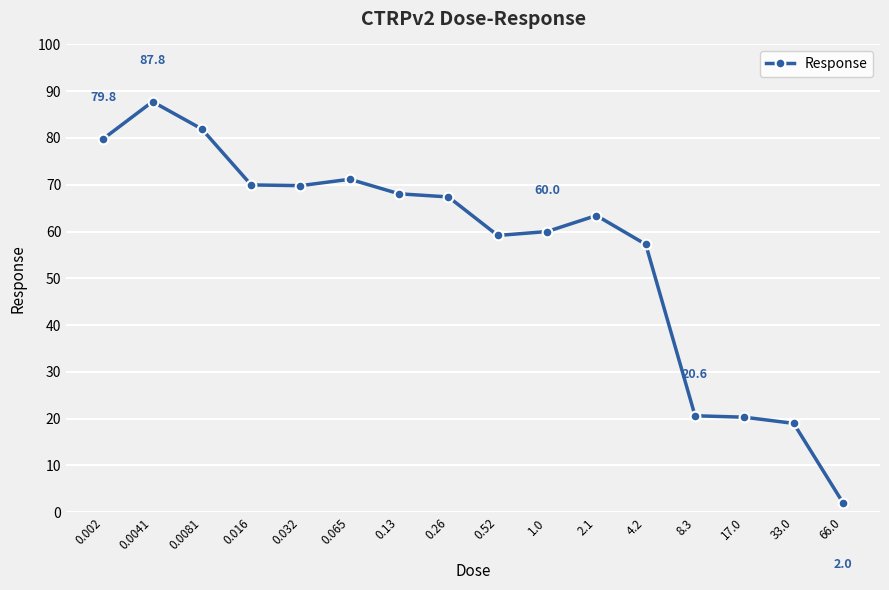

How many lines are shown in the chart?

1